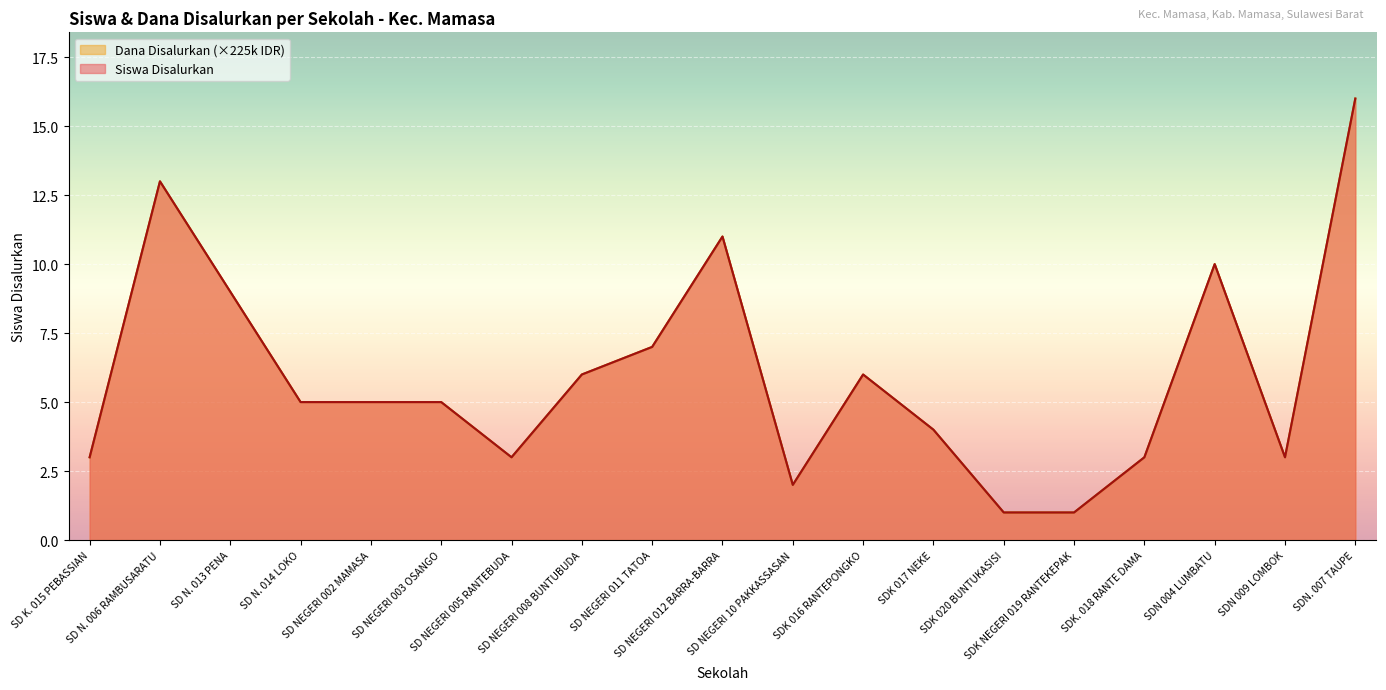

What are all the series names shown in the legend?

Siswa Disalurkan, Dana Disalurkan